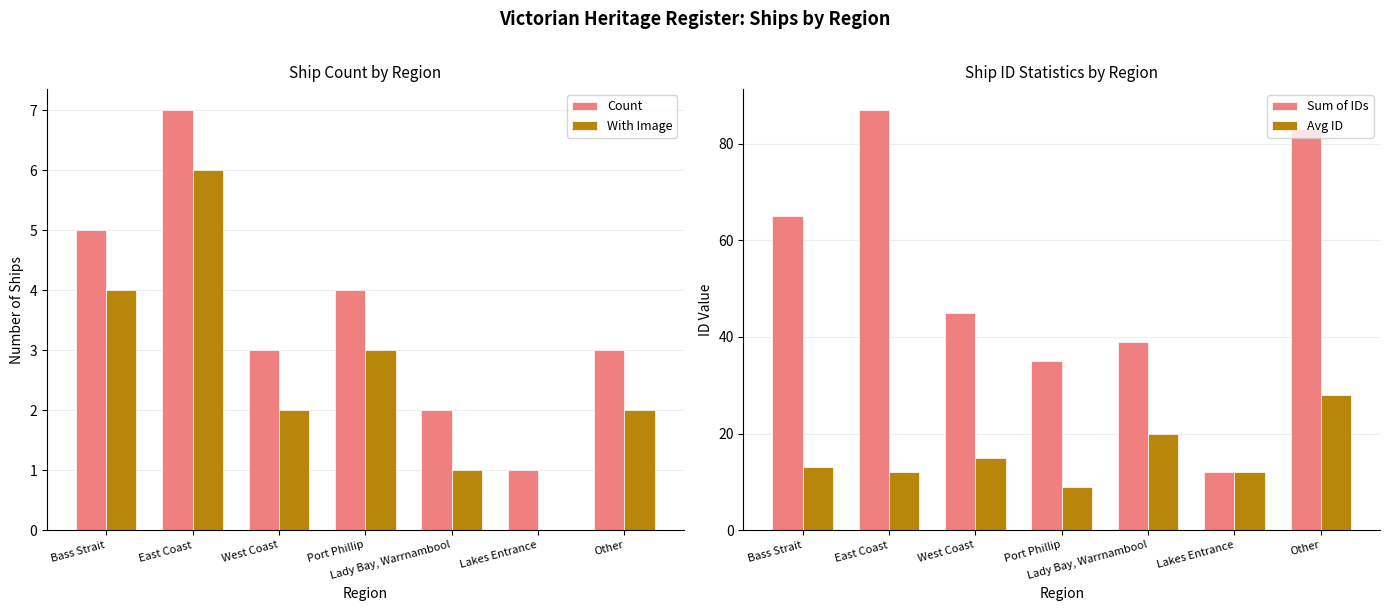

What is the minimum value for Avg ID?

9